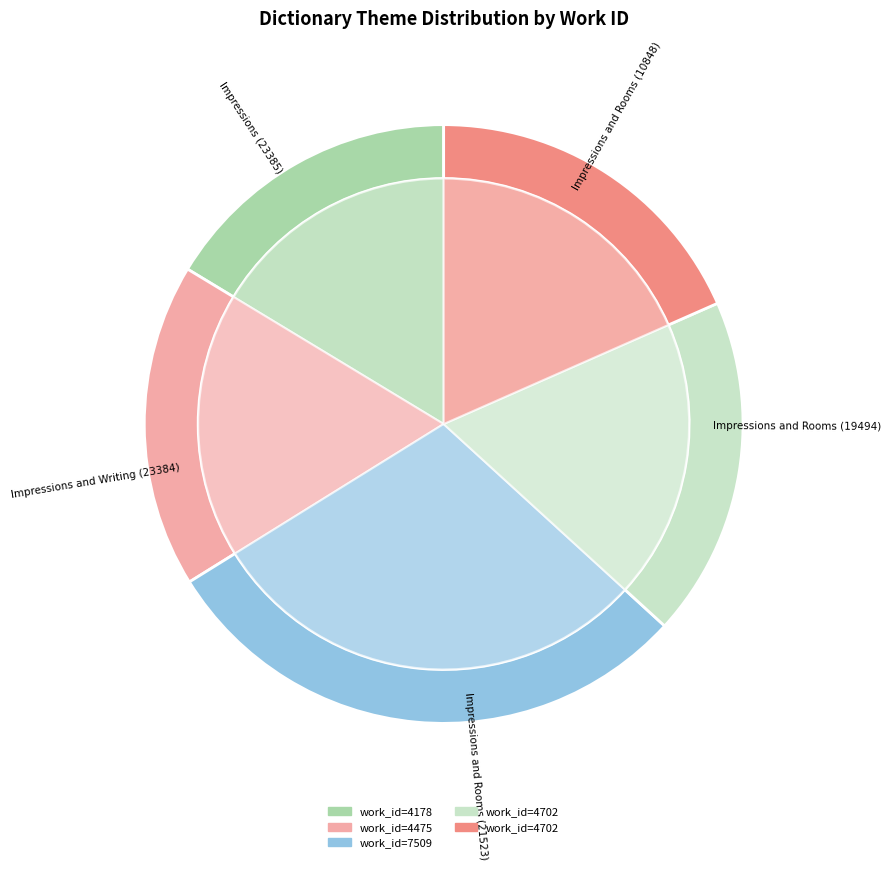

Is there any slice that represents more than half of the pie?

No